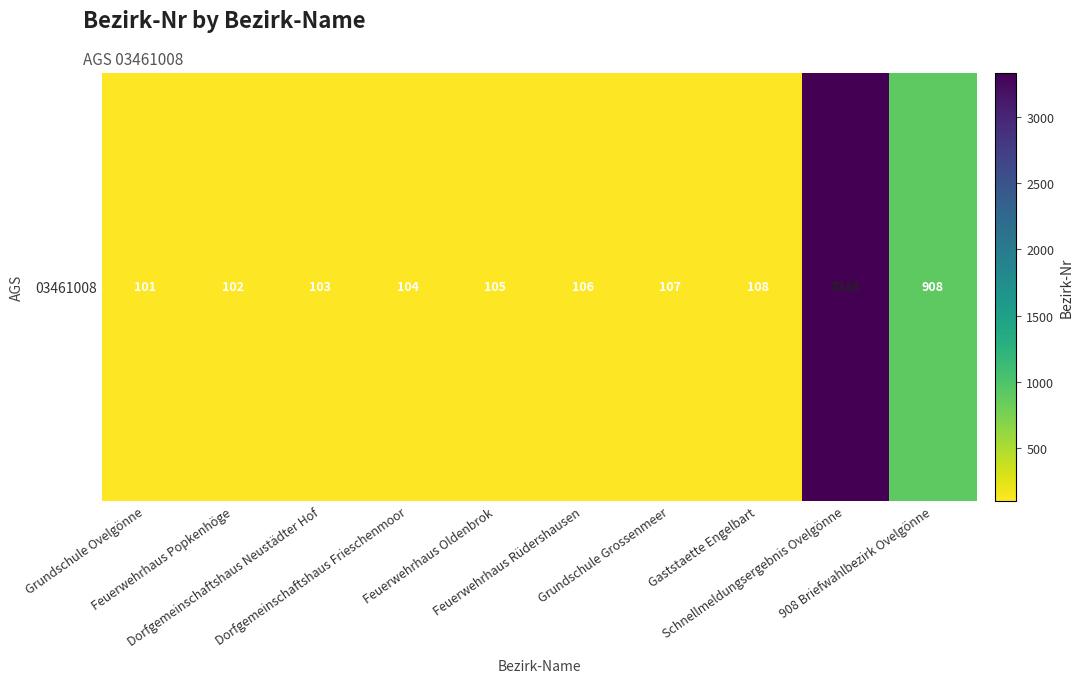

Count the number of data series in this chart.

1